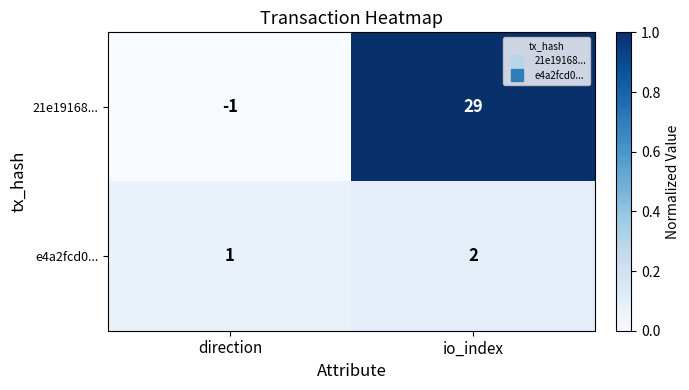

What is the total value across all series at io_index?

31